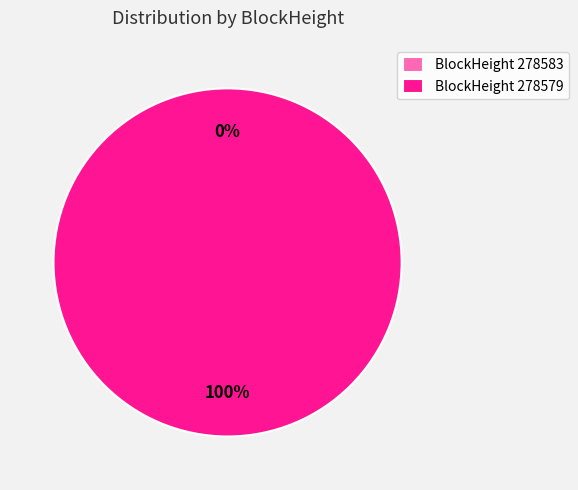

What is the total percentage of 278583 and 278579?

100.0%